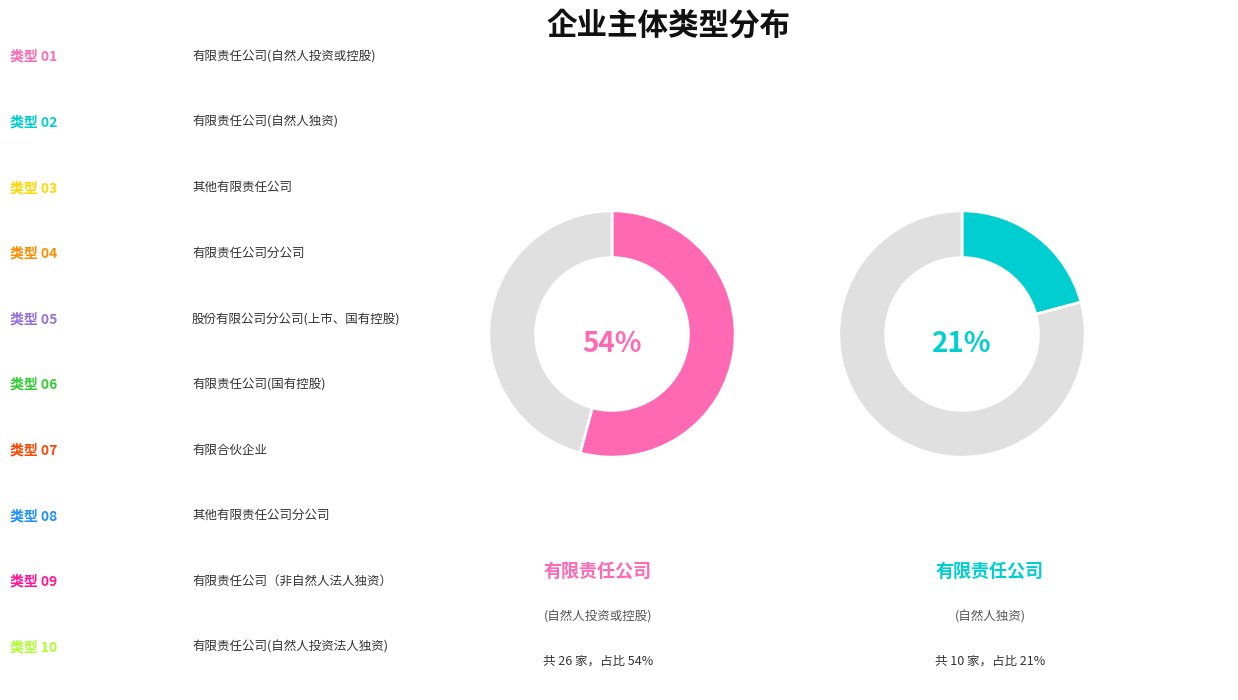

How many segments does this pie chart have?

10